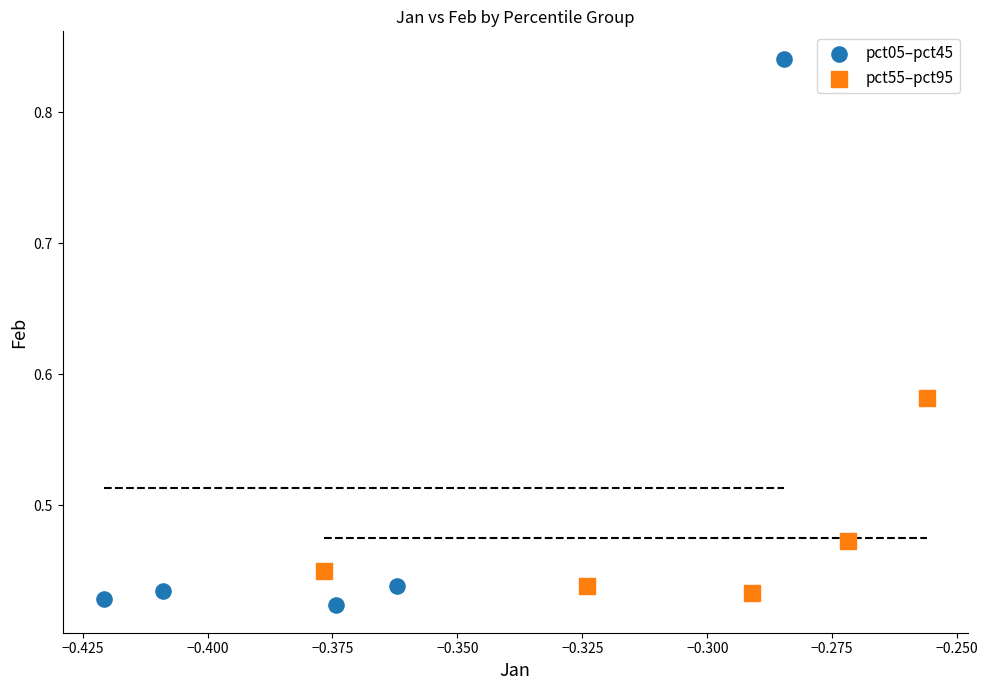

Which series has the largest Y range (max minus min)?

pct05–pct45